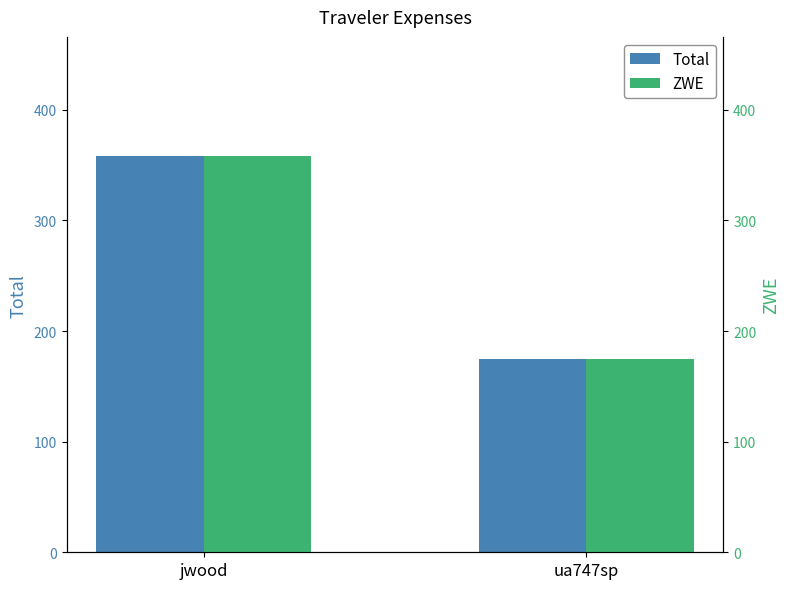

Which label corresponds to the largest value in the chart?

jwood